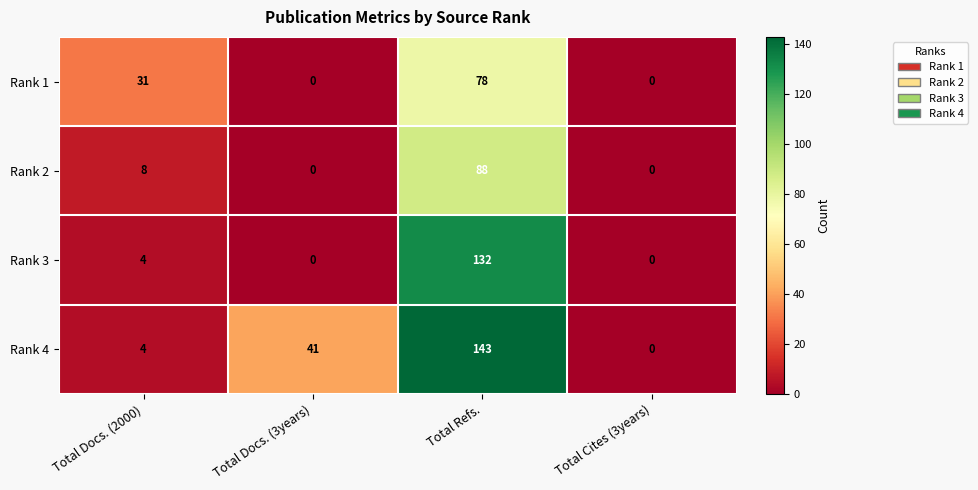

Rank the series by their maximum value, from highest to lowest.

Rank 4, Rank 3, Rank 2, Rank 1